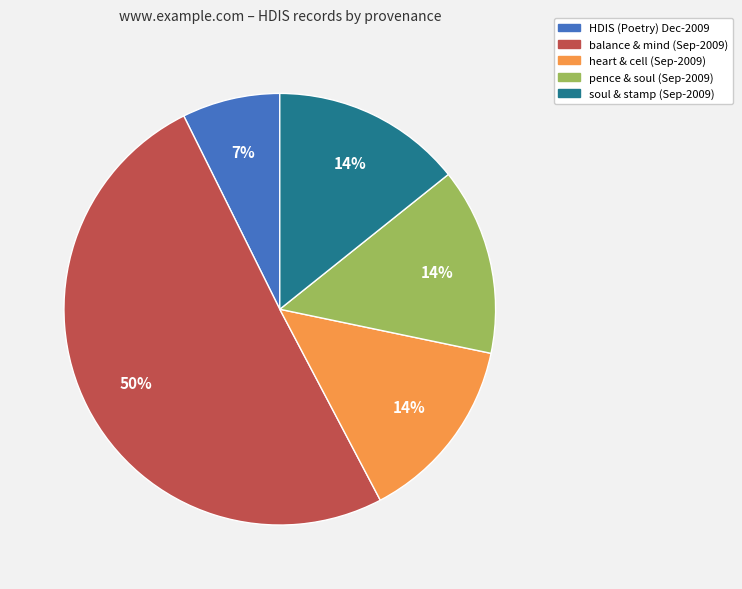

Count the number of slices in the pie.

5